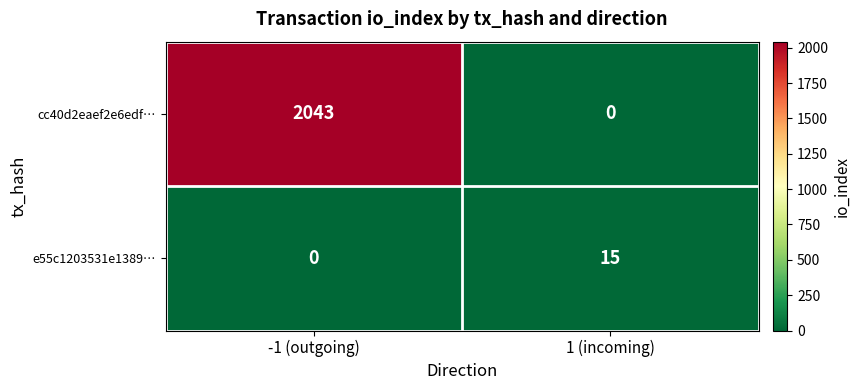

At which category does the chart reach its peak across all series?

-1 (outgoing)